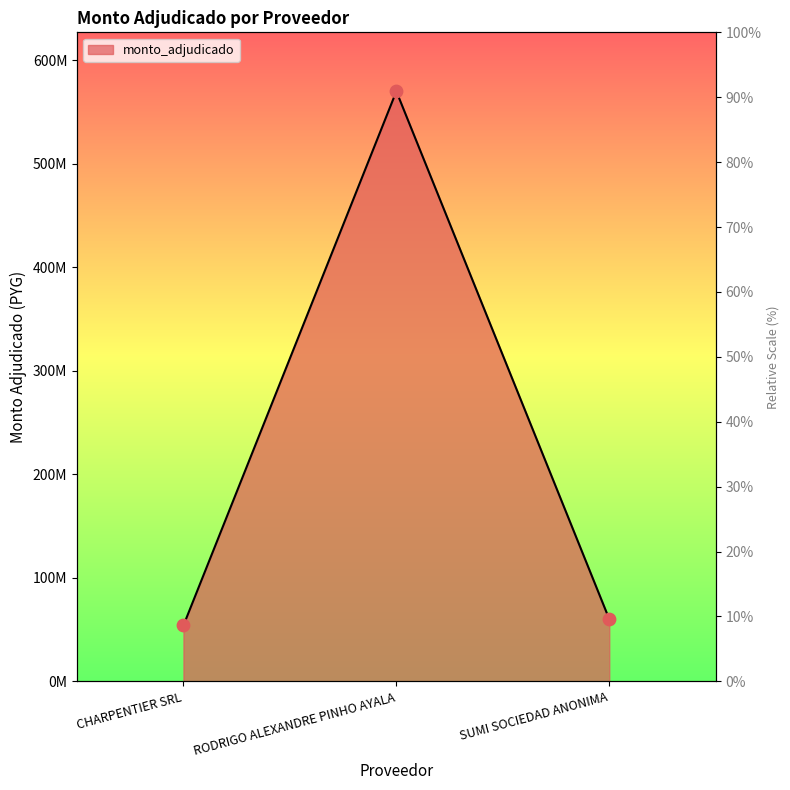

What is the change in value from CHARPENTIER SRL to SUMI SOCIEDAD ANONIMA?

+6084800